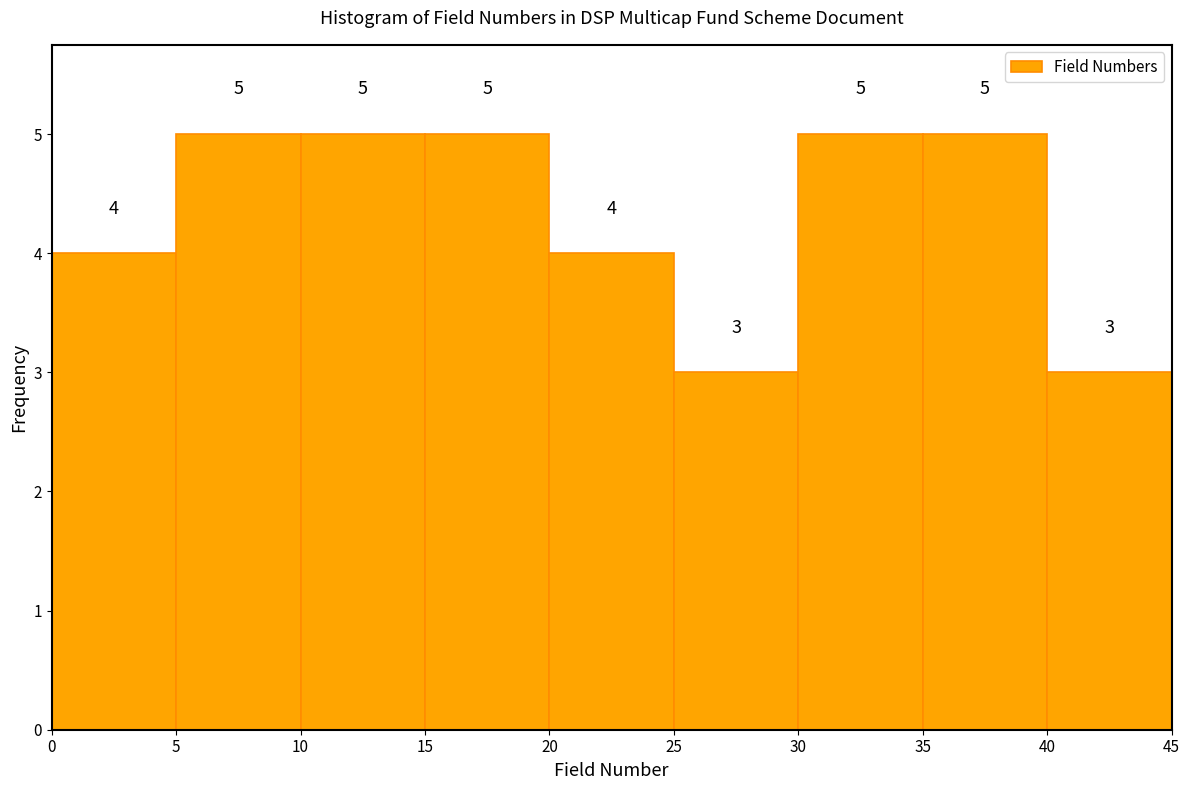

Reading left to right, transcribe this chart: for each bar, give the range it covers on the x-axis and its height.

0 to 5: 4
5 to 10: 5
10 to 15: 5
15 to 20: 5
20 to 25: 4
25 to 30: 3
30 to 35: 5
35 to 40: 5
40 to 45: 3